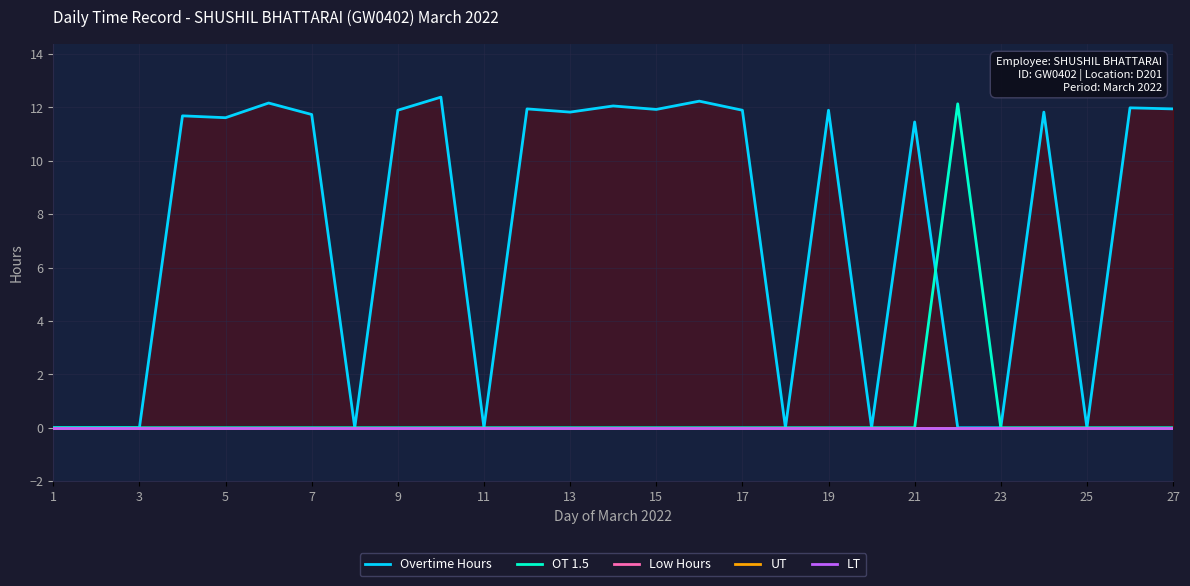

True or false: LT and UT intersect in this chart.

False